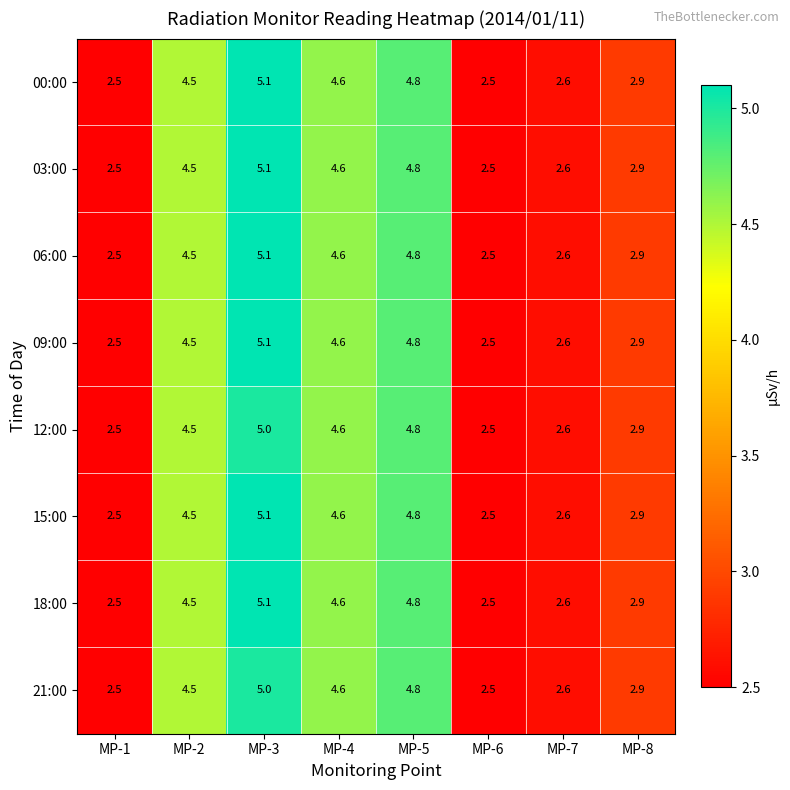

At which category does the chart reach its peak across all series?

MP-3